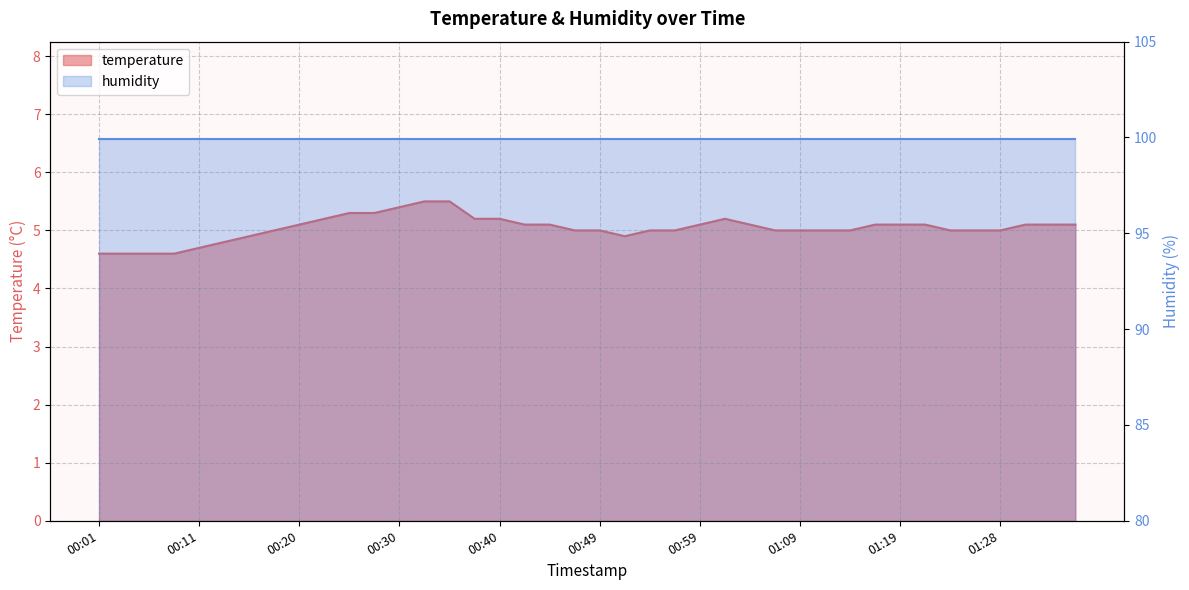

What is the sum of all values?

201.6